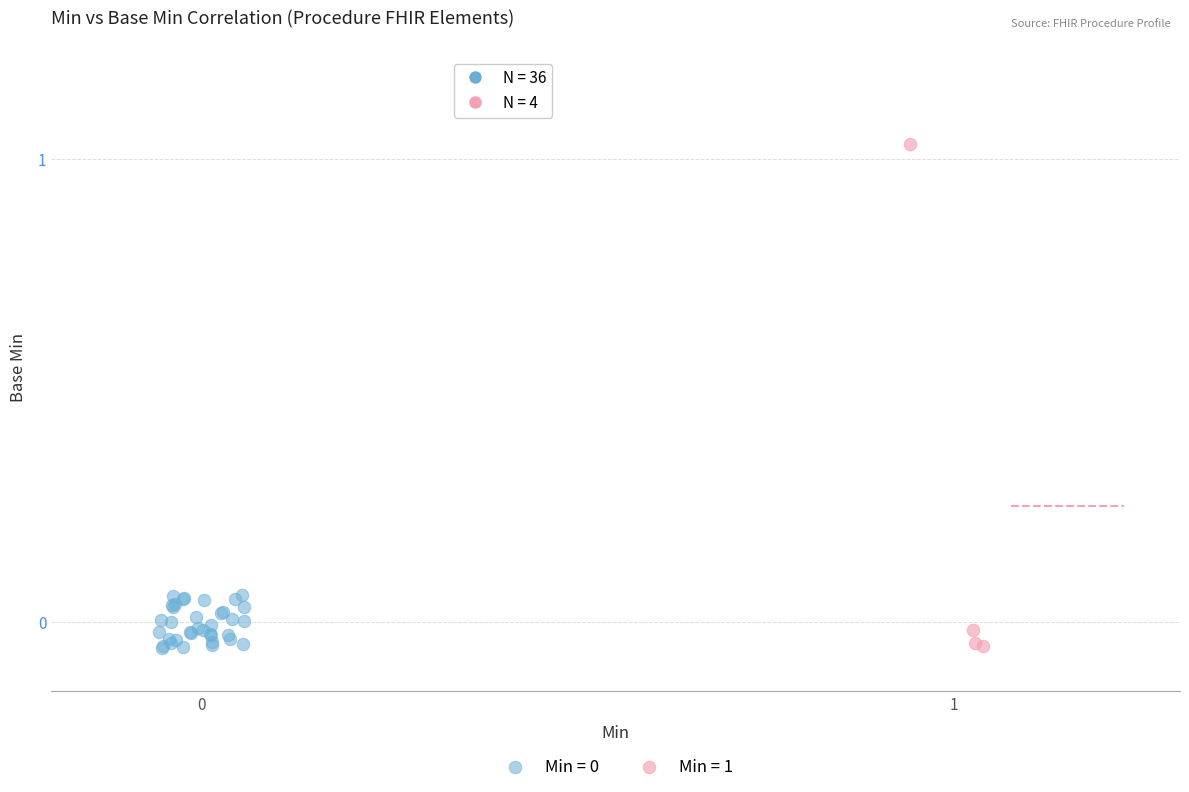

Which series has the widest spread of Y values?

Min = 1